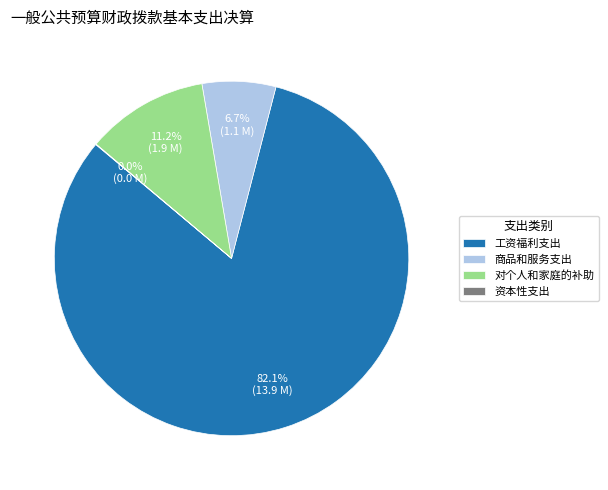

What percentage do 商品和服务支出 and 工资福利支出 together represent?

88.8%